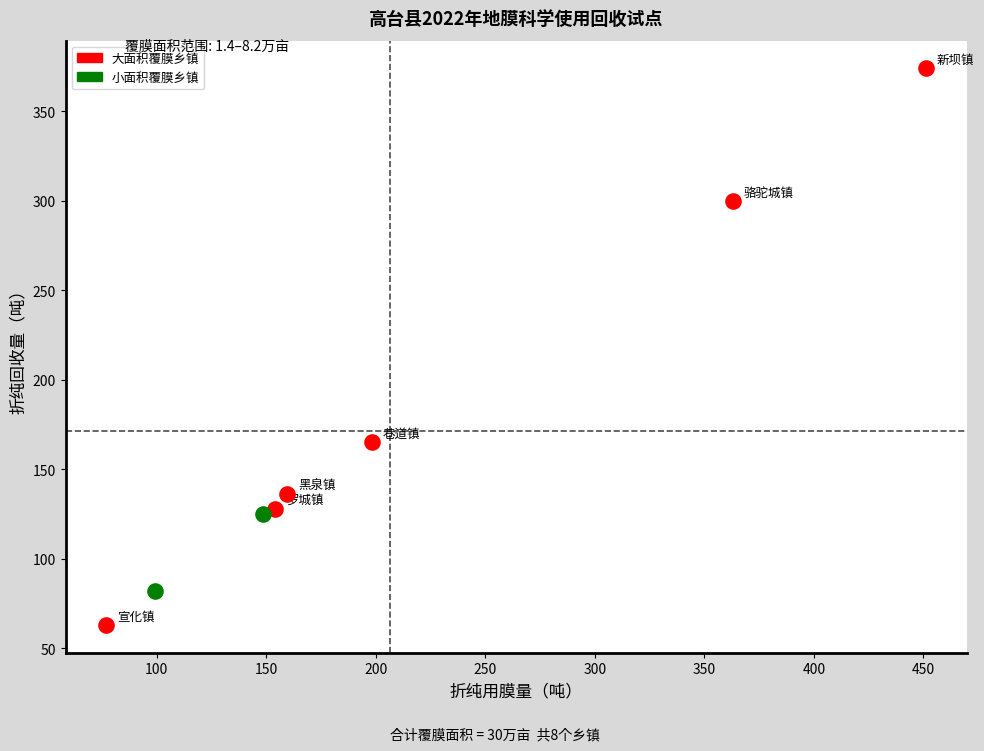

What are all the series names shown in the legend?

大面积覆膜乡镇, 小面积覆膜乡镇